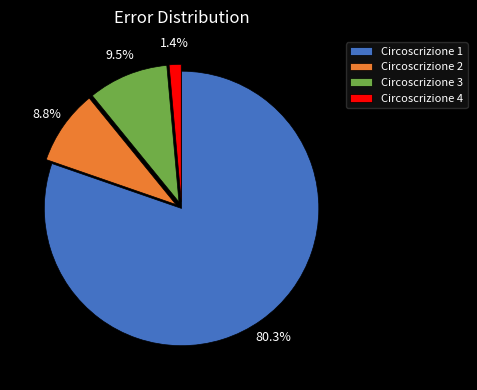

Which category accounts for the majority?

Circoscrizione 1